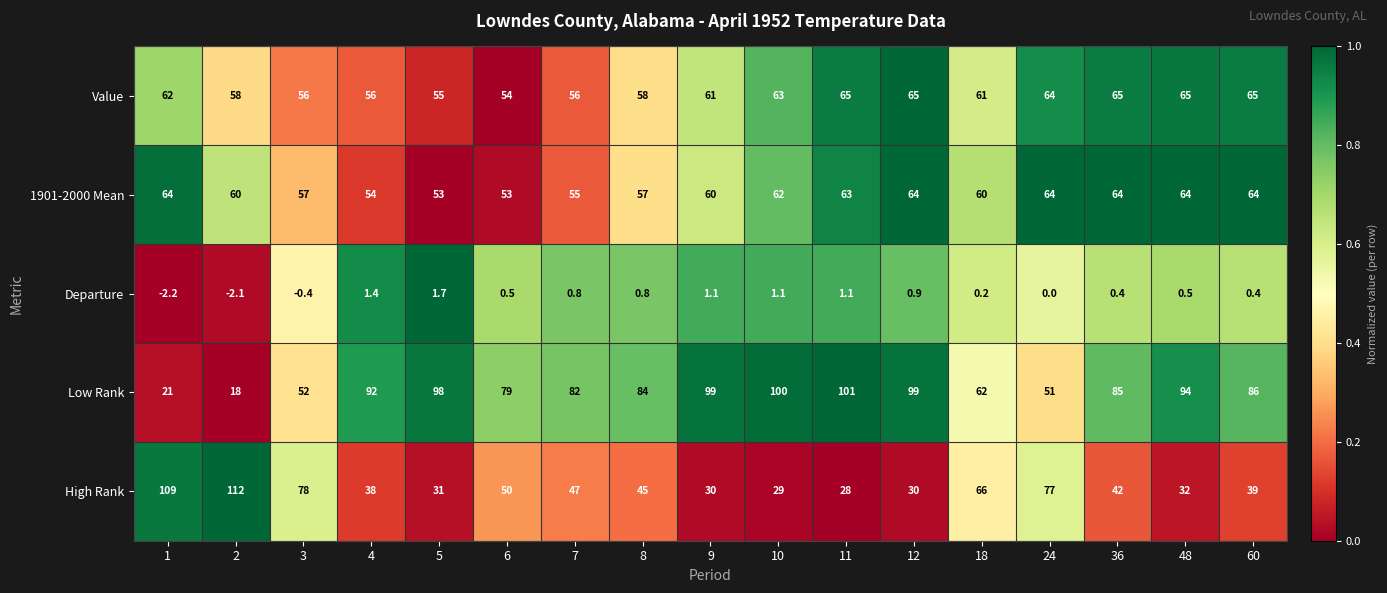

Which series has the largest range (max minus min)?

High Rank